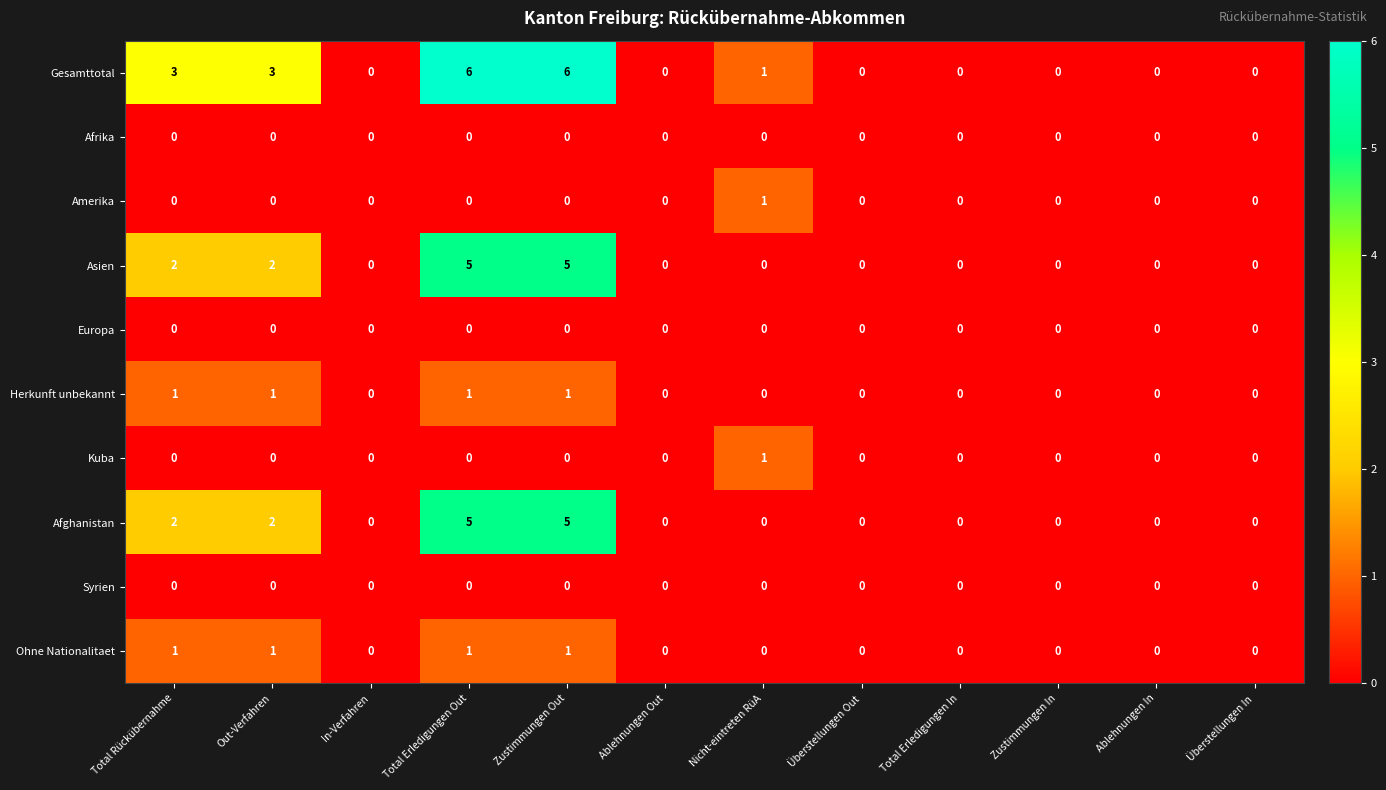

Count the Afghanistan values in the range 0 to 2.

10